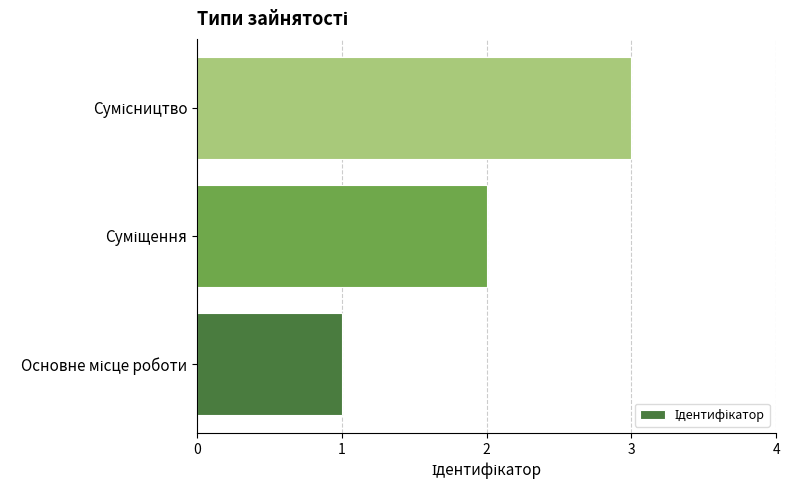

What is the sum of all values?

6